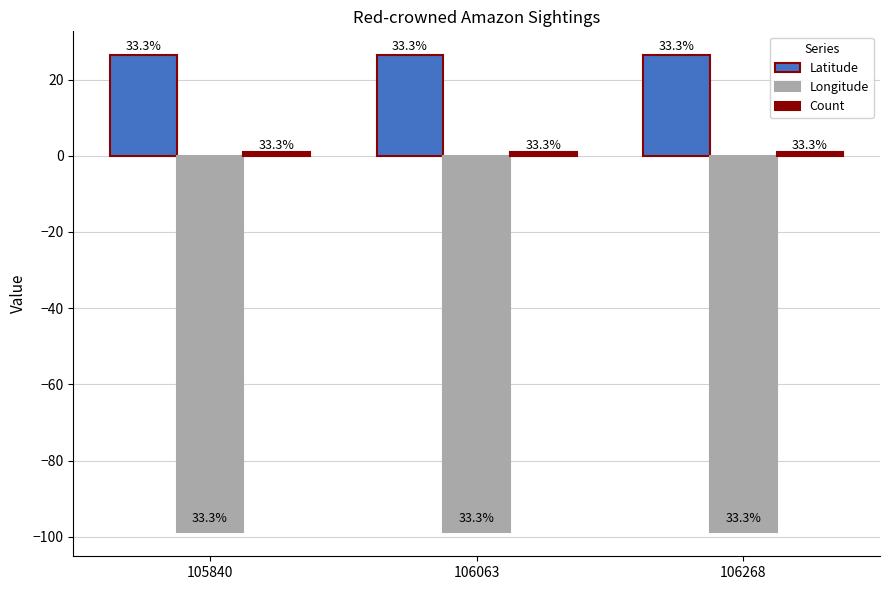

Are the bars grouped side by side (vs. stacked)?

Yes